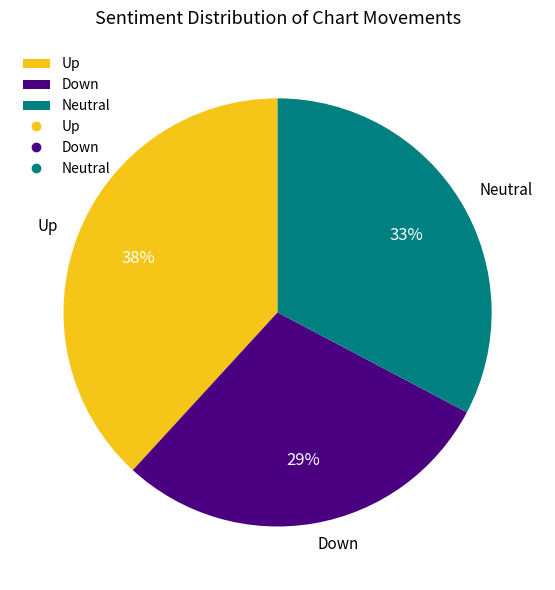

To the nearest percent, what is the average slice percentage?

33%